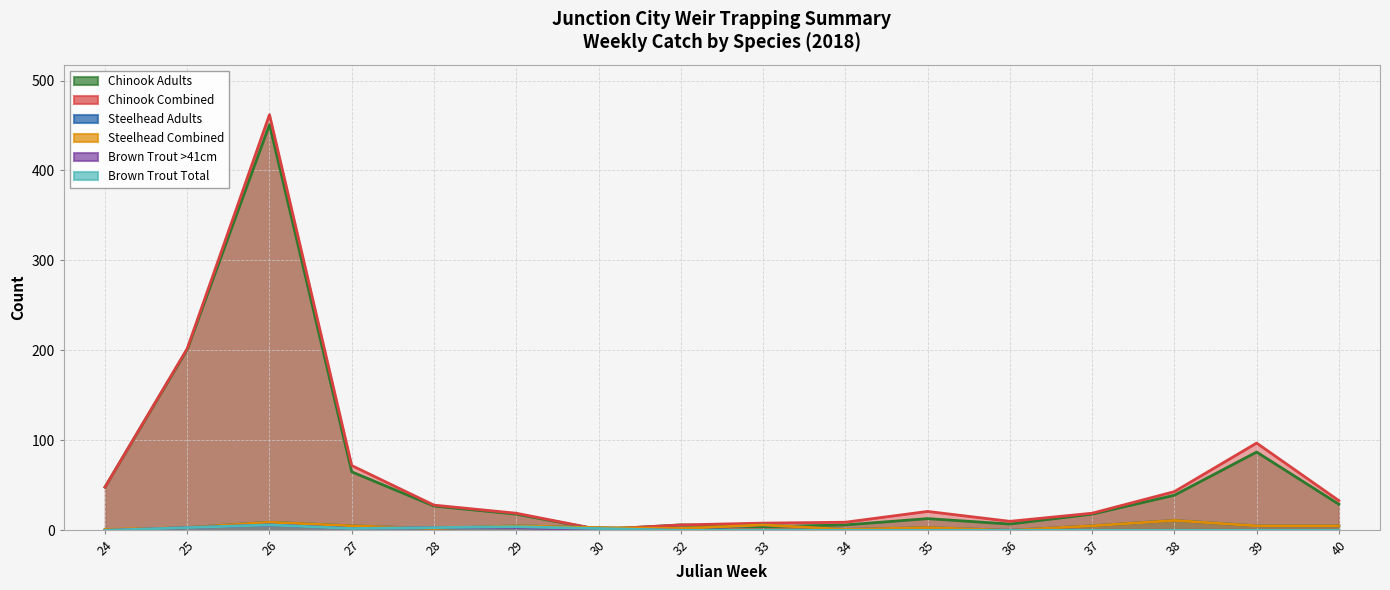

Which series changed the most between 37 and 40?

Chinook Combined